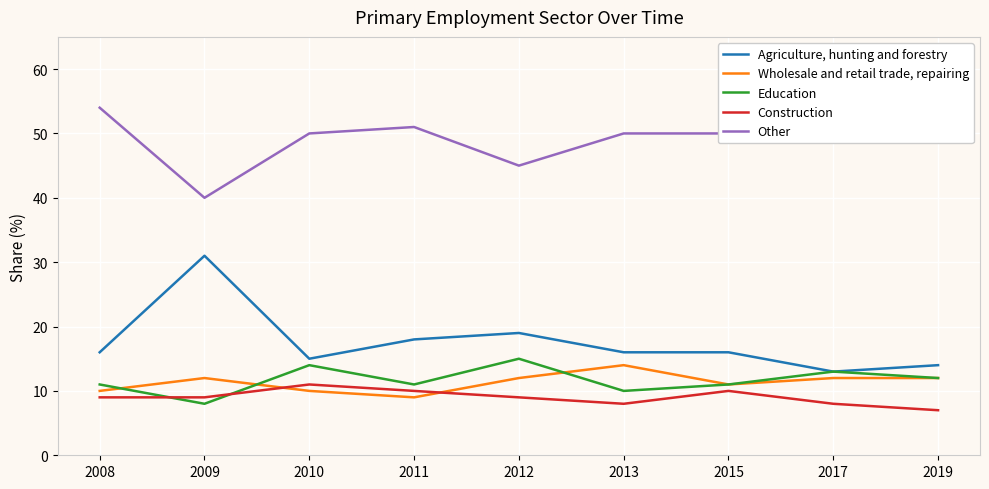

Rank the categories by Agriculture, hunting and forestry value from lowest to highest.

2017, 2019, 2010, 2008, 2013, 2015, 2011, 2012, 2009